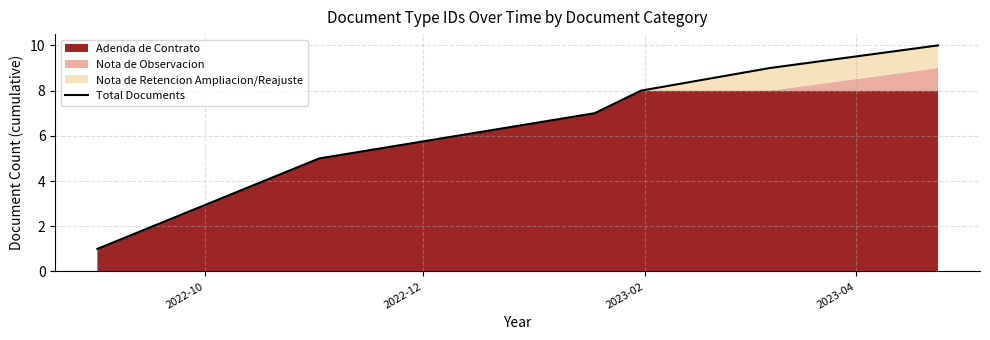

Where is the data nearest to the value 5?

2022-12